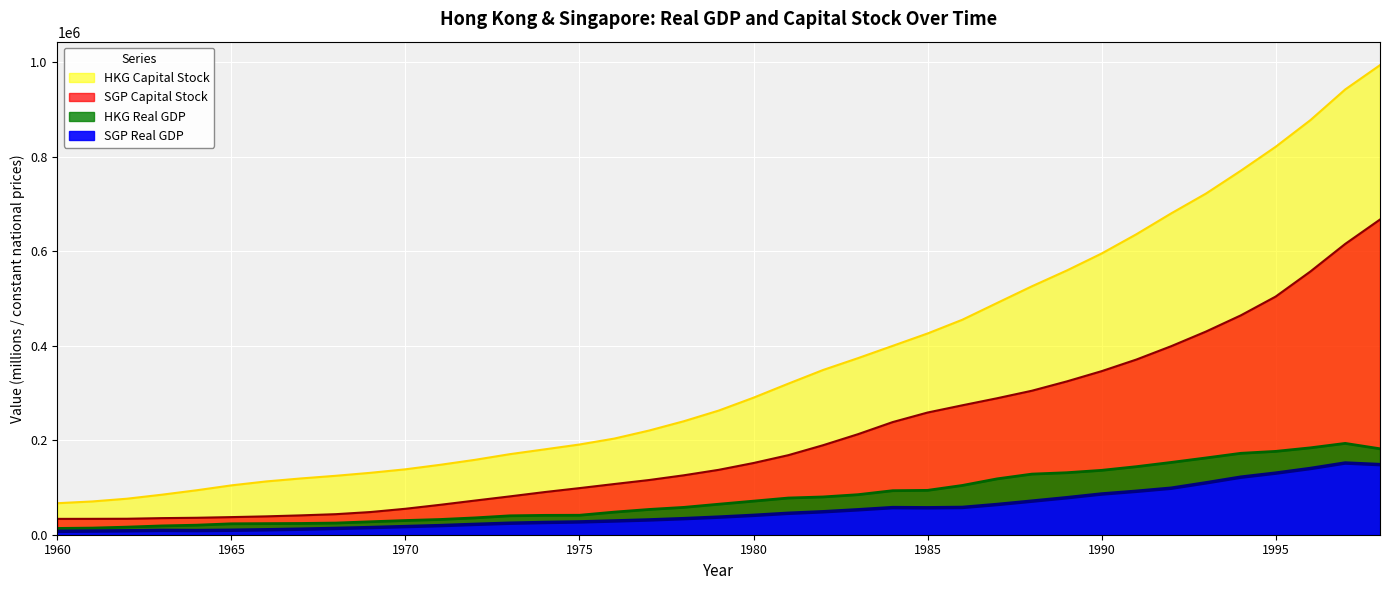

Which category has the highest value across all series?

1998